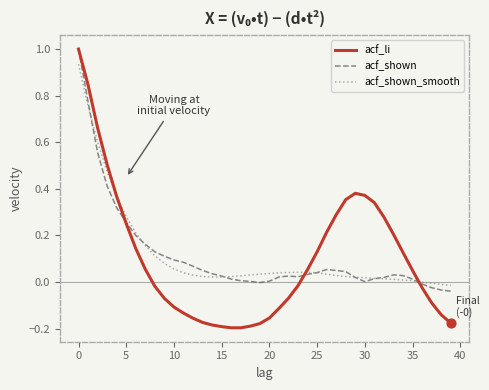

What is the greatest value displayed?

1.0